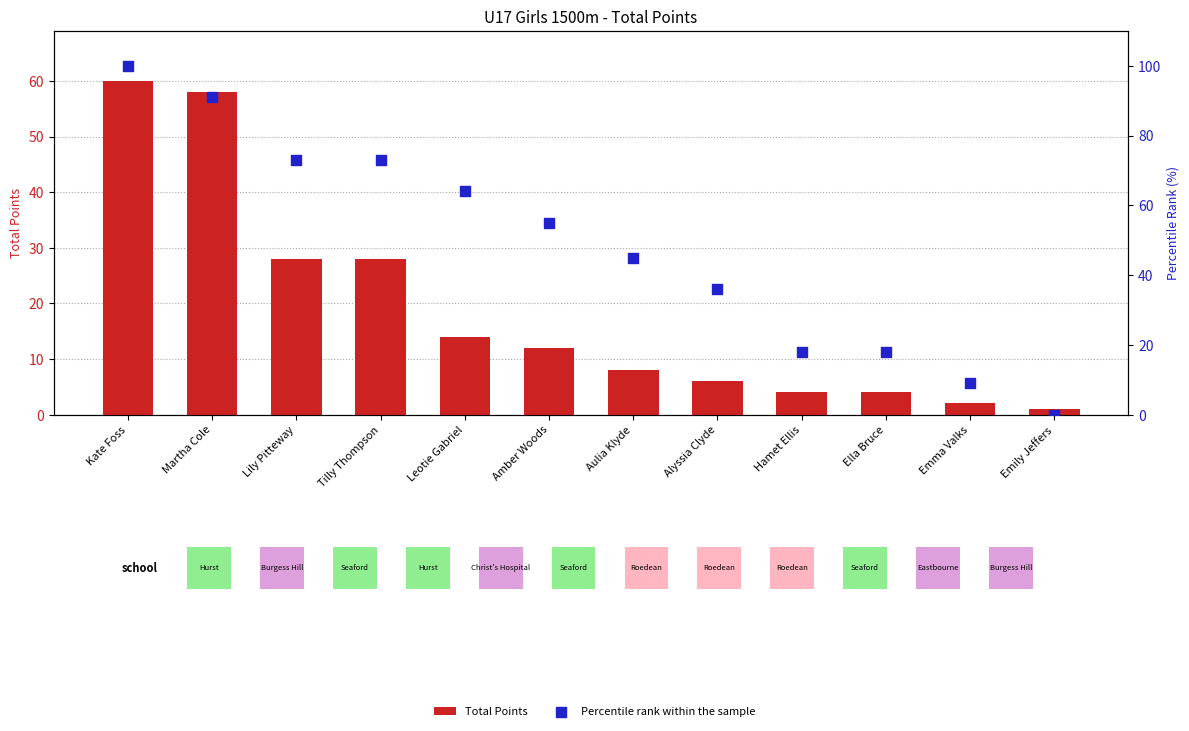

Which series reaches the minimum Y coordinate?

Percentile rank within the sample